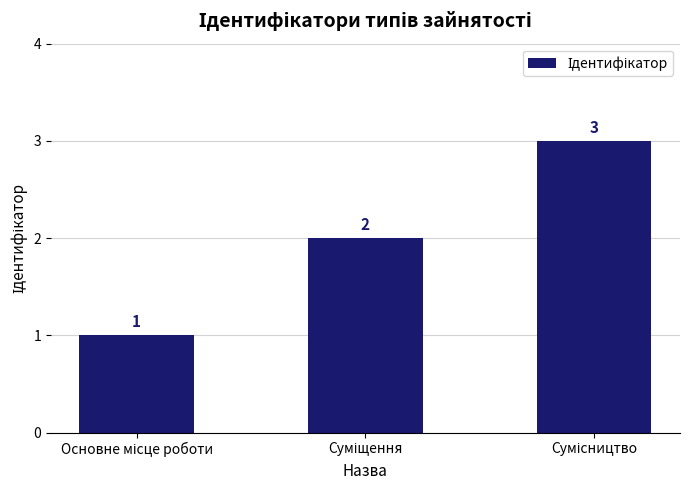

Reading right to left, list all the values displayed in this chart.

3	2	1